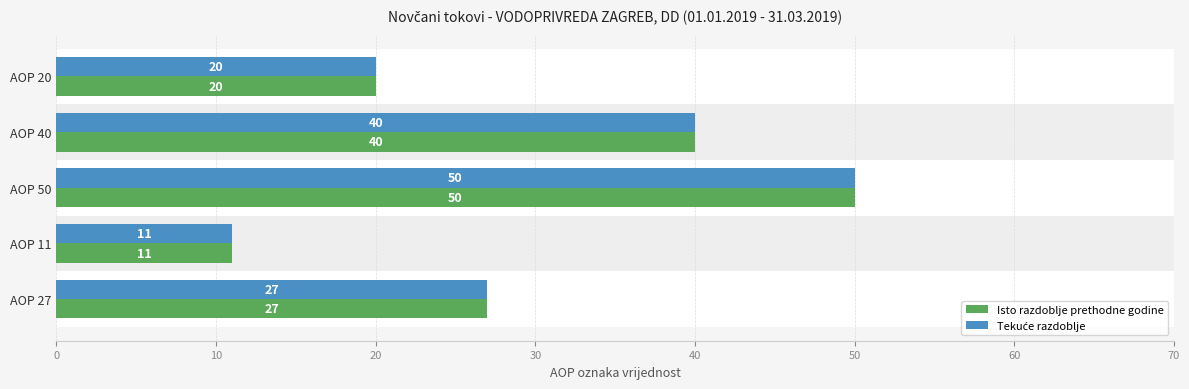

Does the chart contain any negative values?

No